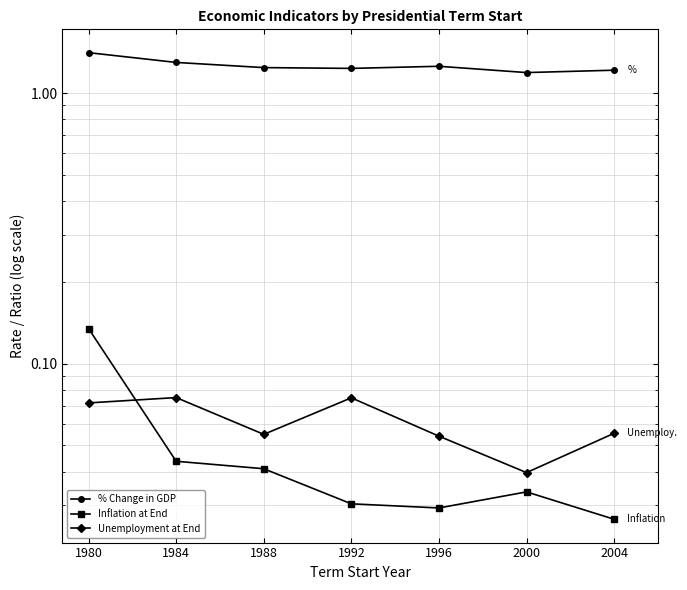

True or false: % Change in GDP and Unemployment at End intersect in this chart.

False